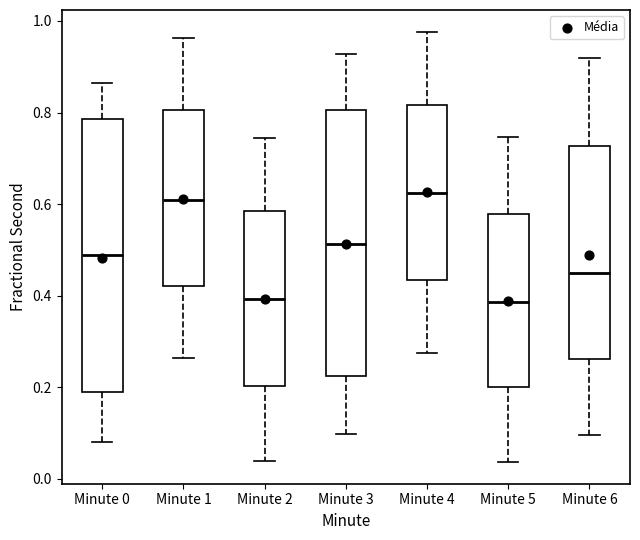

Reading left to right, read every box against the y-axis: the position of its median line, the range the box covers, and the ends of its whiskers. The values are not printed on the chart, so give them approximately, as read against the axis.

Minute 0: median 0.48, box 0.18 to 0.78, whiskers 0.08 to 0.86
Minute 1: median 0.60, box 0.42 to 0.80, whiskers 0.26 to 0.96
Minute 2: median 0.40, box 0.20 to 0.58, whiskers 0.04 to 0.74
Minute 3: median 0.52, box 0.22 to 0.80, whiskers 0.10 to 0.92
Minute 4: median 0.62, box 0.44 to 0.82, whiskers 0.28 to 0.98
Minute 5: median 0.38, box 0.20 to 0.58, whiskers 0.04 to 0.74
Minute 6: median 0.44, box 0.26 to 0.72, whiskers 0.10 to 0.92